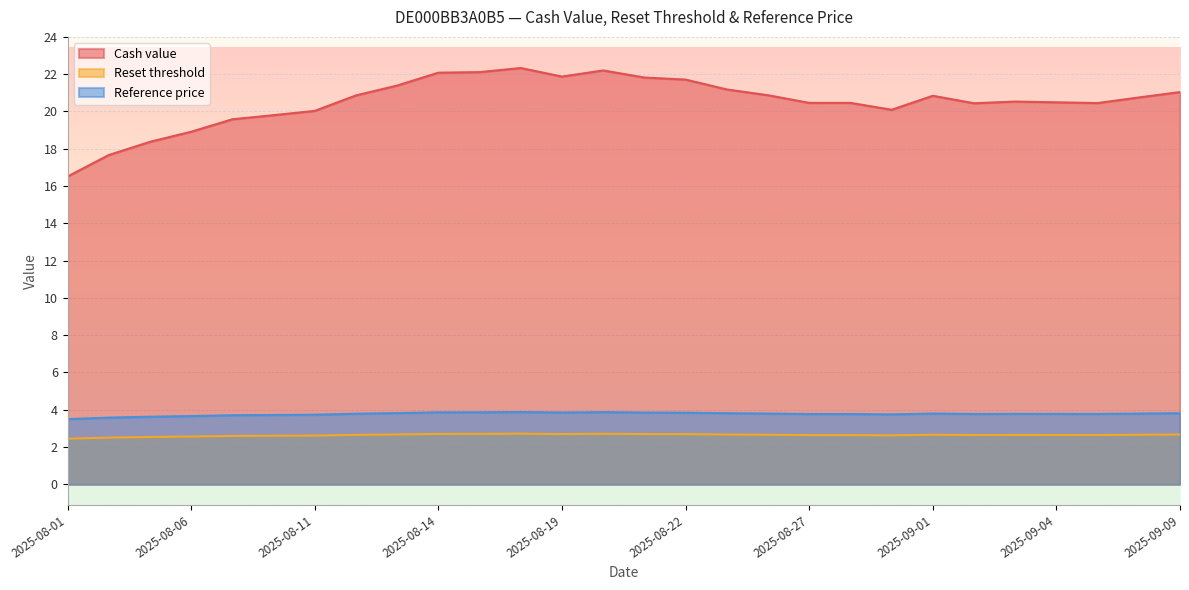

Reading left to right, transcribe all the data shown in this chart.

Cash value: 16.5	17.7	18.4	18.9	19.6	19.8	20.0	20.9	21.4	22.1	22.1	22.3	21.9	22.2	21.8	21.7	21.2	20.9	20.5	20.5	20.1	20.8	20.4	20.5	20.5	20.4	20.8	21.0
Reset threshold: 2.4	2.5	2.5	2.6	2.6	2.6	2.6	2.6	2.7	2.7	2.7	2.7	2.7	2.7	2.7	2.7	2.7	2.7	2.6	2.6	2.6	2.7	2.6	2.6	2.6	2.6	2.7	2.7
Reference price: 3.5	3.6	3.6	3.7	3.7	3.7	3.7	3.8	3.8	3.9	3.9	3.9	3.8	3.9	3.8	3.8	3.8	3.8	3.8	3.8	3.7	3.8	3.8	3.8	3.8	3.8	3.8	3.8